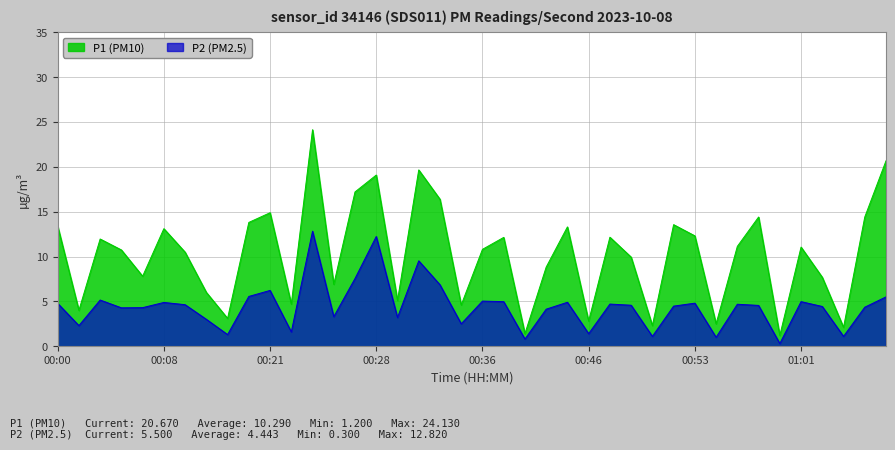

How many values in the P2 series exceed 4?

27